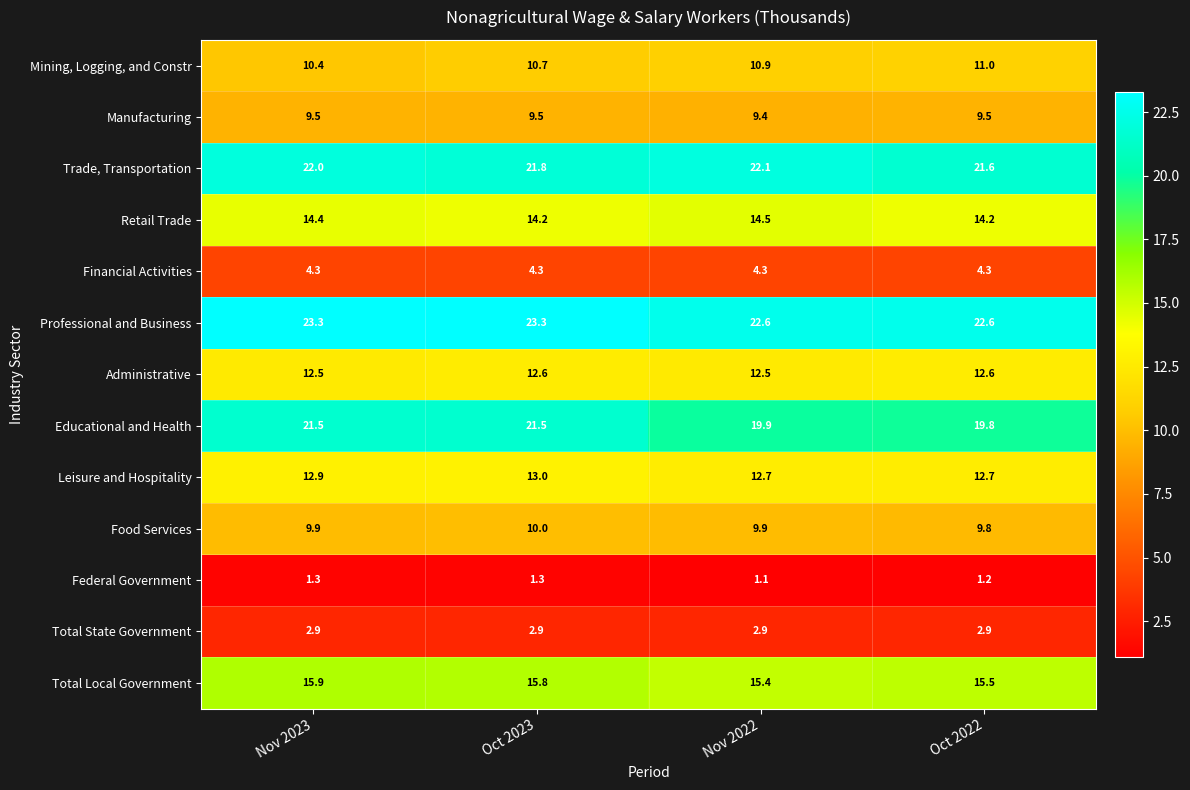

At Nov 2023, list the series in order from smallest to largest.

Federal Government, Total State Government, Financial Activities, Manufacturing, Food Services, Mining, Logging, and Constr, Administrative, Leisure and Hospitality, Retail Trade, Total Local Government, Educational and Health, Trade, Transportation, Professional and Business